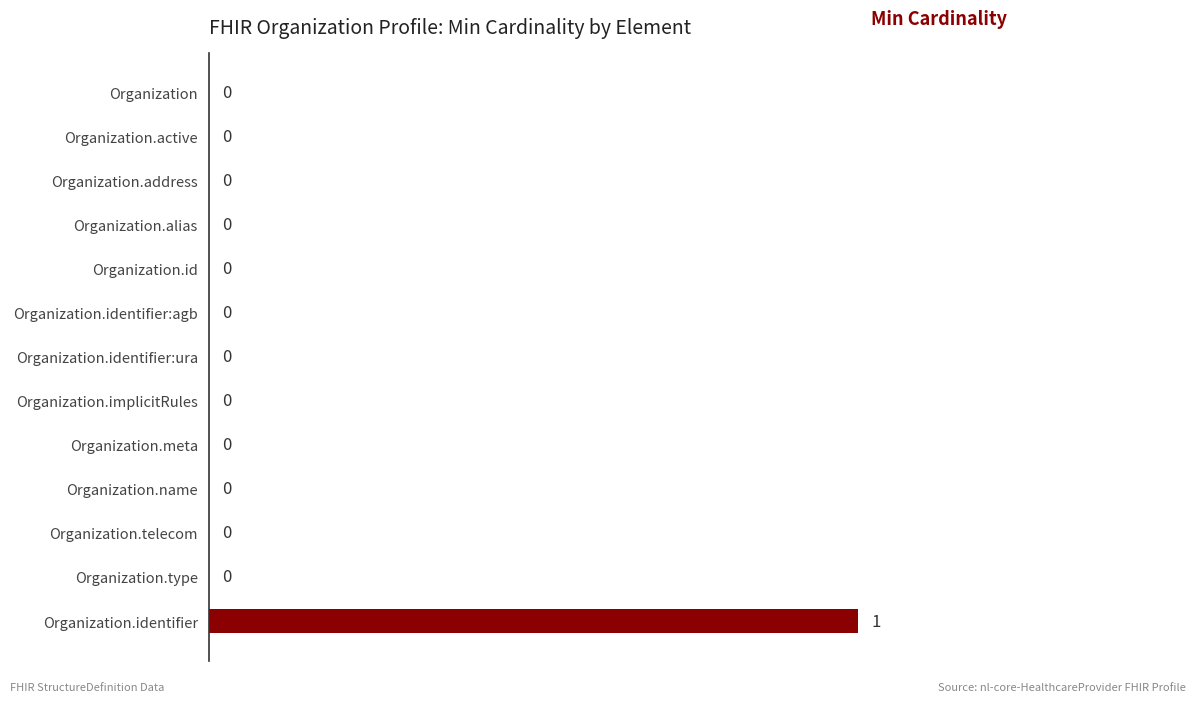

Reading bottom to top, what are all the values shown in this chart?

Organization.identifier=1	Organization.type=0	Organization.telecom=0	Organization.name=0	Organization.meta=0	Organization.implicitRules=0	Organization.identifier:ura=0	Organization.identifier:agb=0	Organization.id=0	Organization.alias=0	Organization.address=0	Organization.active=0	Organization=0